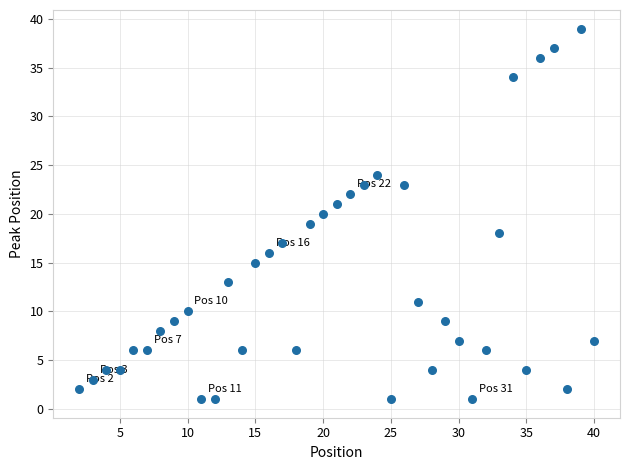

What is the range of X values (max minus min)?

38